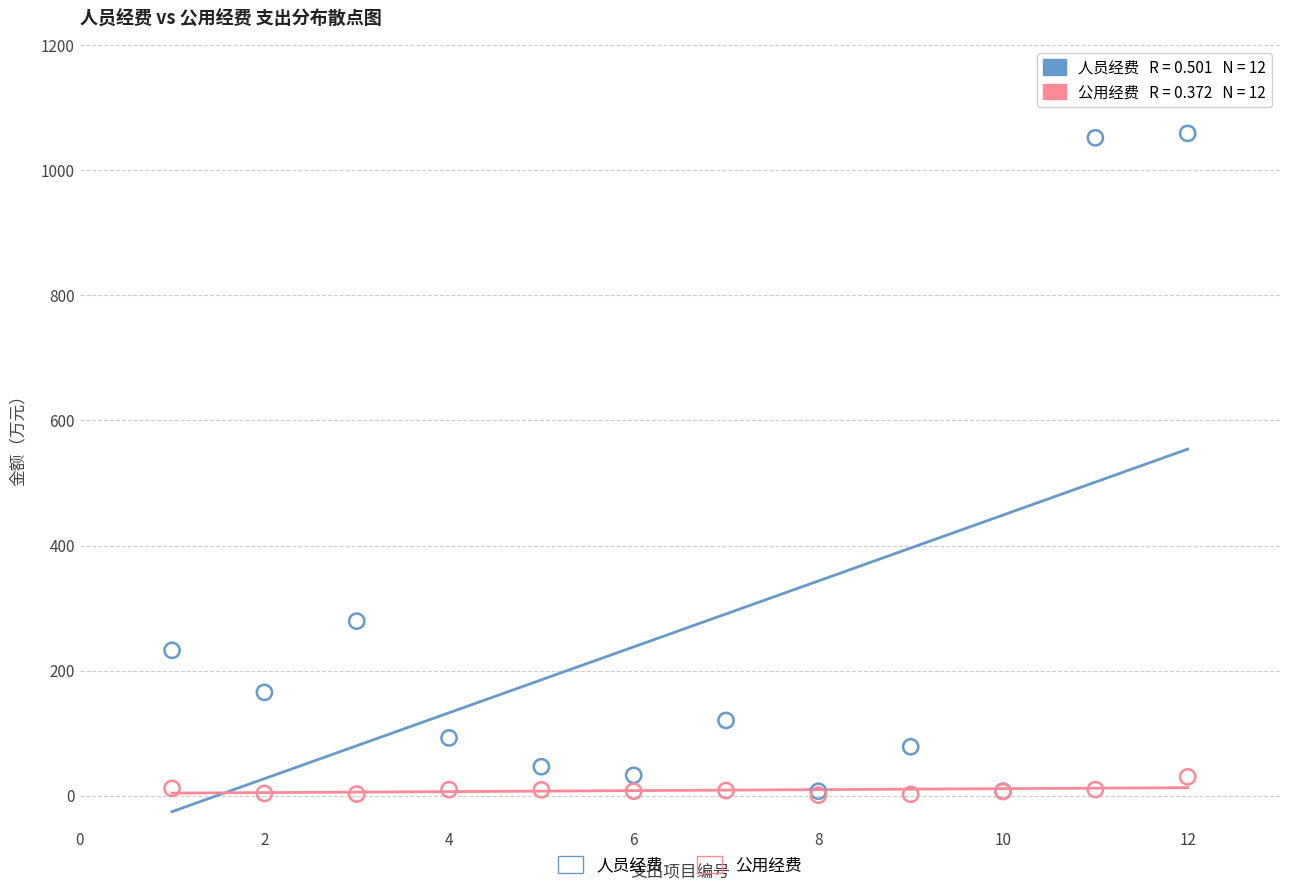

Which series contains the highest Y value?

人员经费